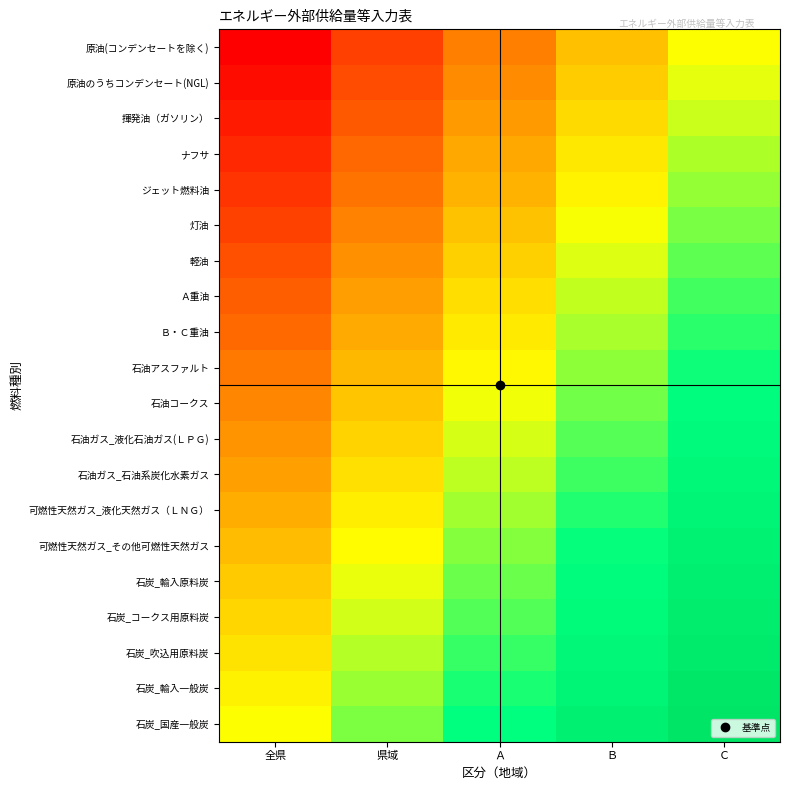

How many categories are shown in the chart?

5